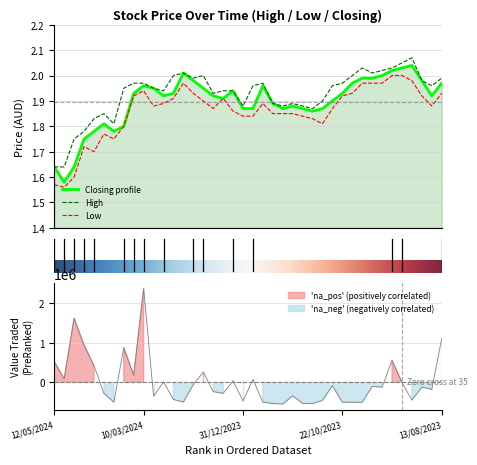

What is the highest value of the High series?

2.1